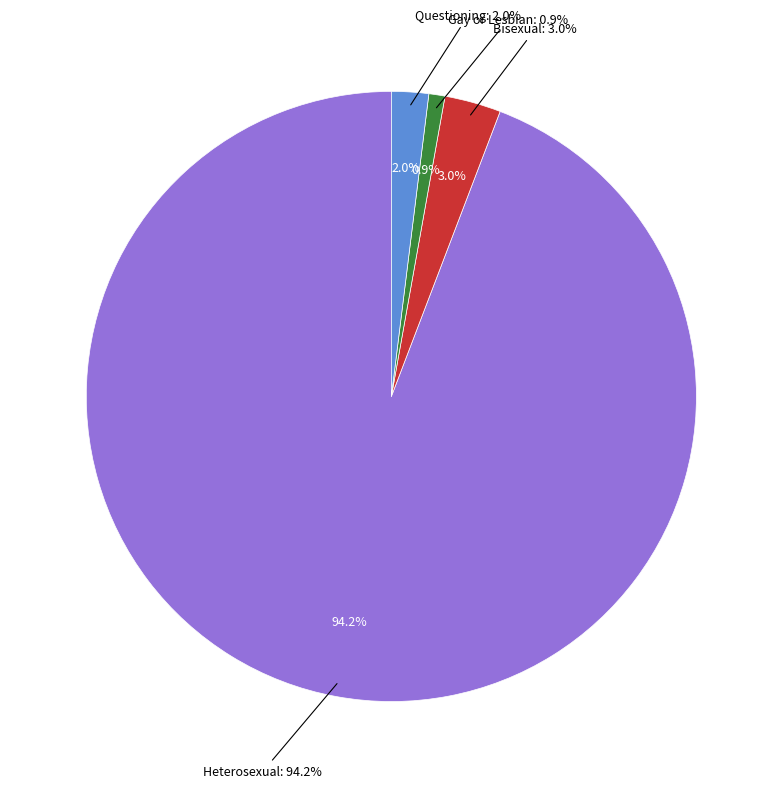

True or false: Questioning accounts for 2% of the total.

True